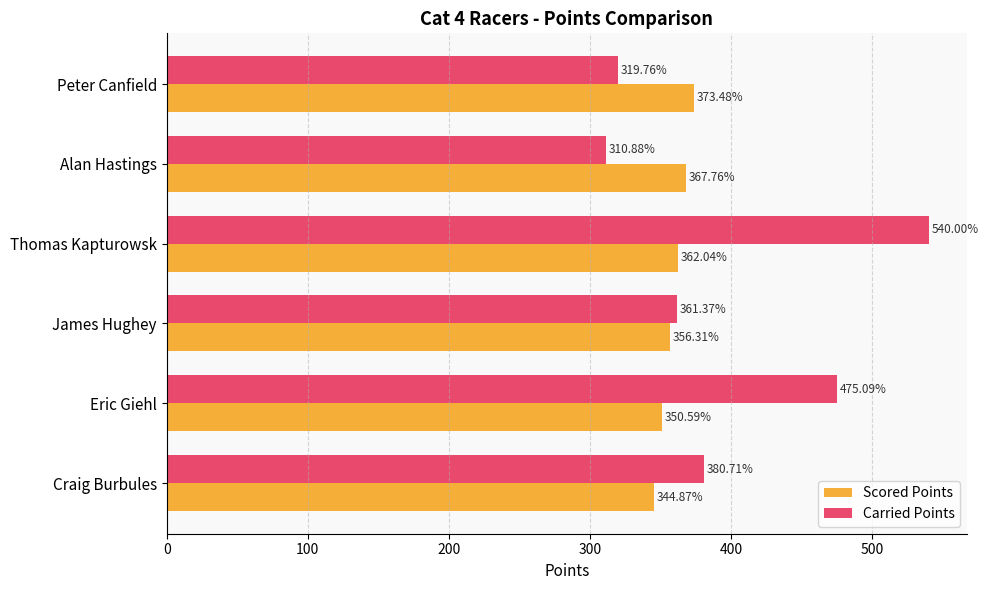

What is the maximum value shown in the chart?

540.0